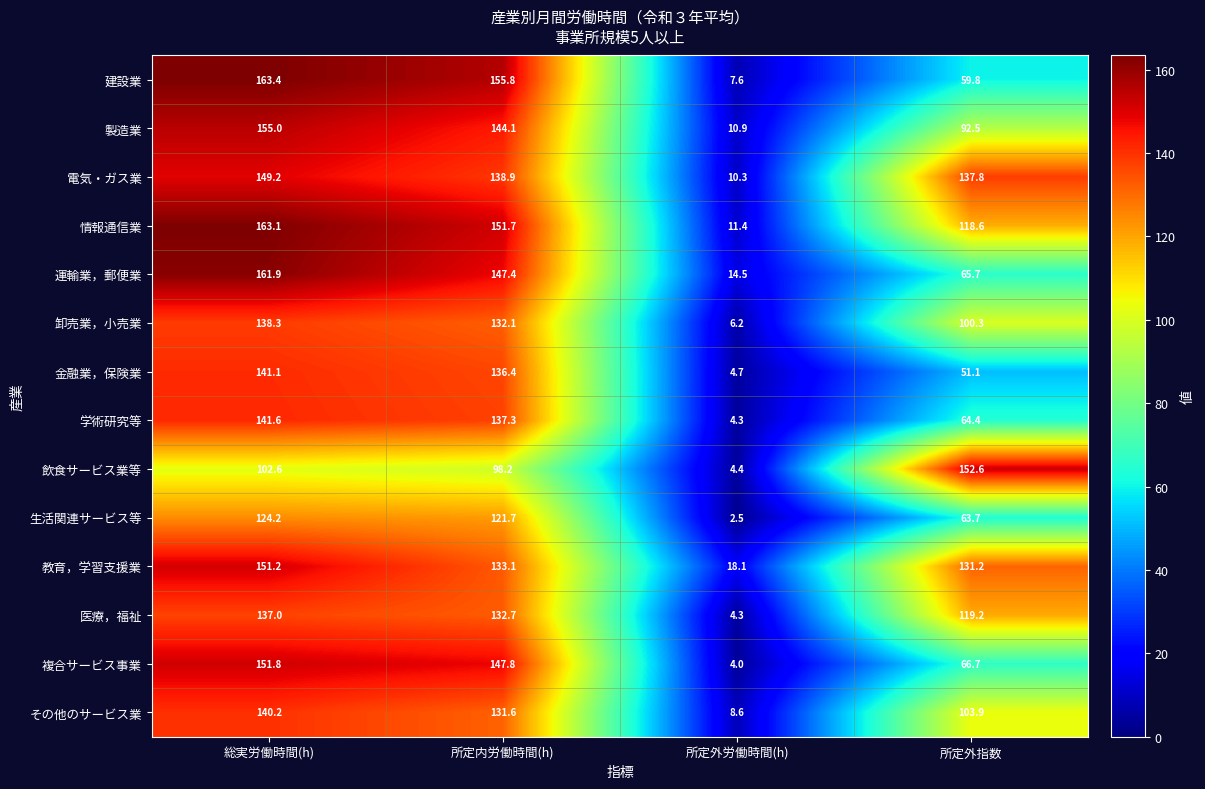

Rank the series by their maximum value, from lowest to highest.

生活関連サービス等, 医療，福祉, 卸売業，小売業, その他のサービス業, 金融業，保険業, 学術研究等, 電気・ガス業, 教育，学習支援業, 複合サービス事業, 飲食サービス業等, 製造業, 運輸業，郵便業, 情報通信業, 建設業